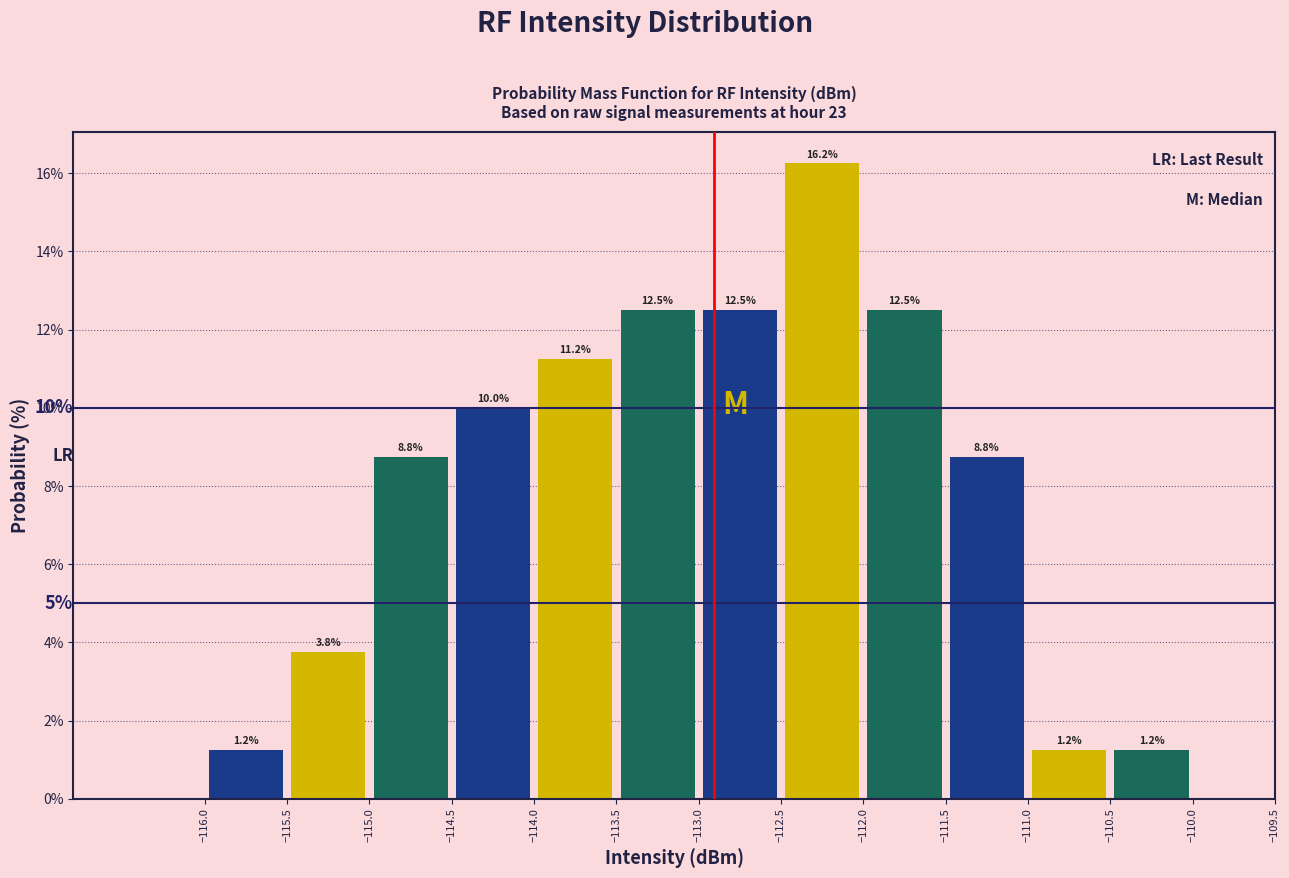

Over which range of the x-axis is the bar tallest?

-112.5 to -112.0